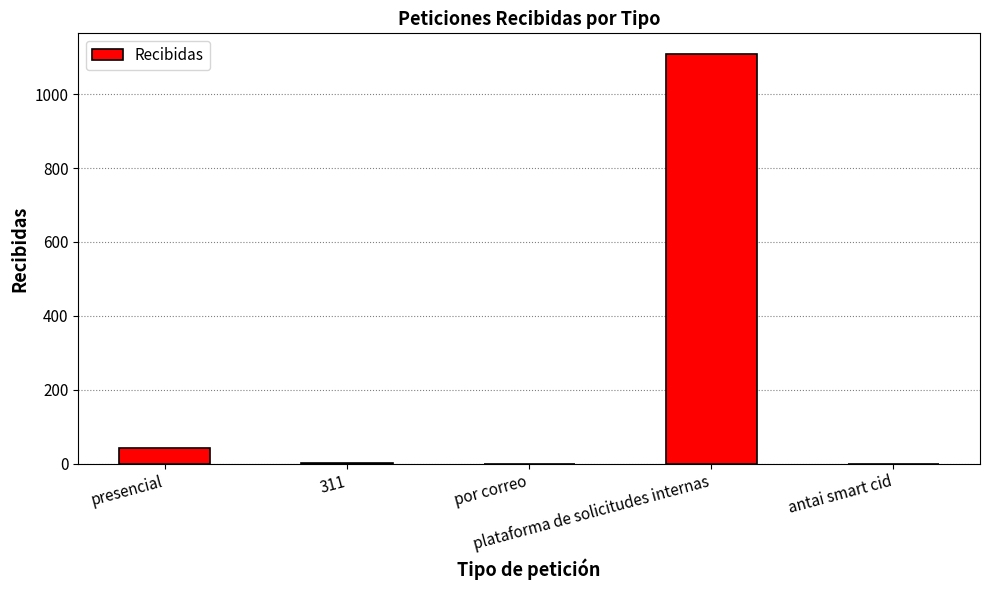

What is the greatest value displayed?

1109